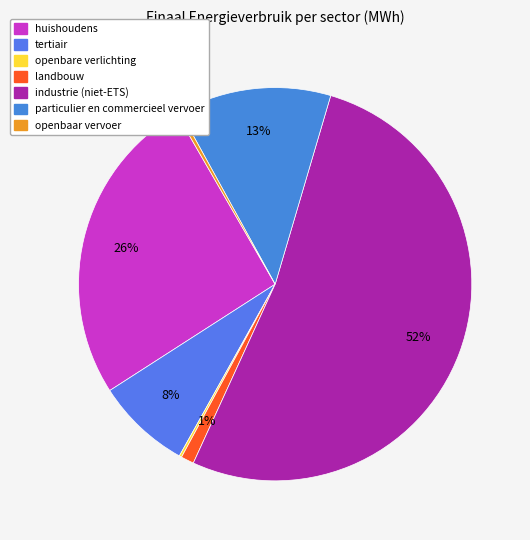

What percentage do tertiair and particulier en commercieel vervoer together represent?

20.4%